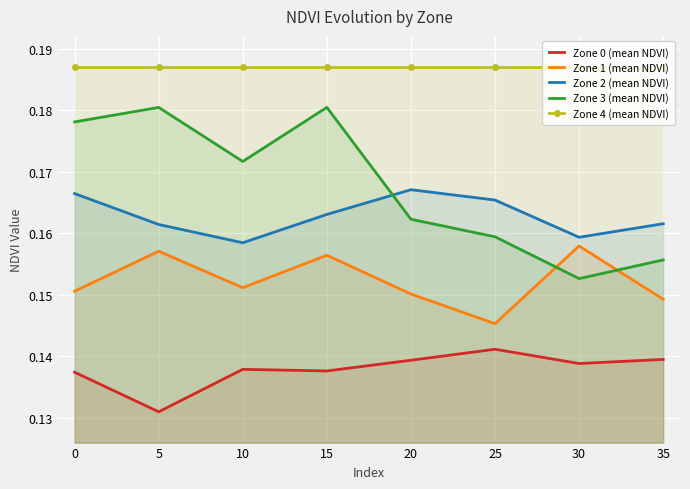

At 35, list the series in order from smallest to largest.

Zone 0 (mean NDVI), Zone 1 (mean NDVI), Zone 3 (mean NDVI), Zone 2 (mean NDVI), Zone 4 (mean NDVI)